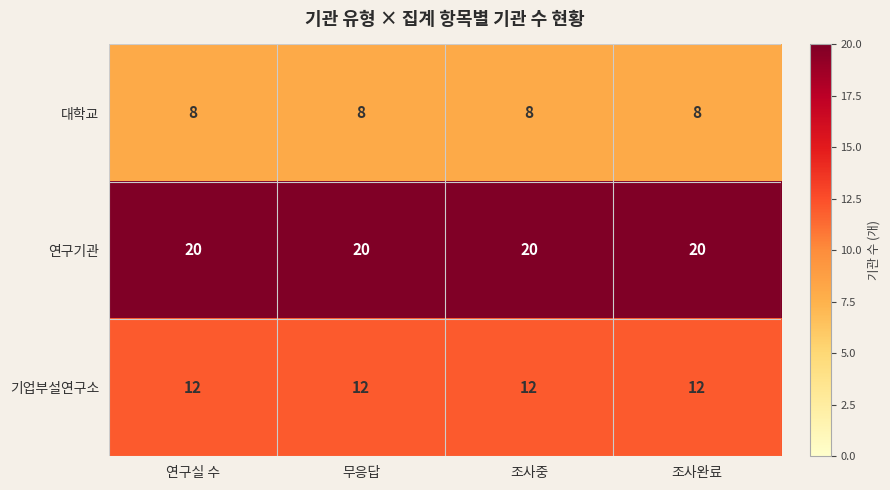

What is the total value across all series at 조사중?

40